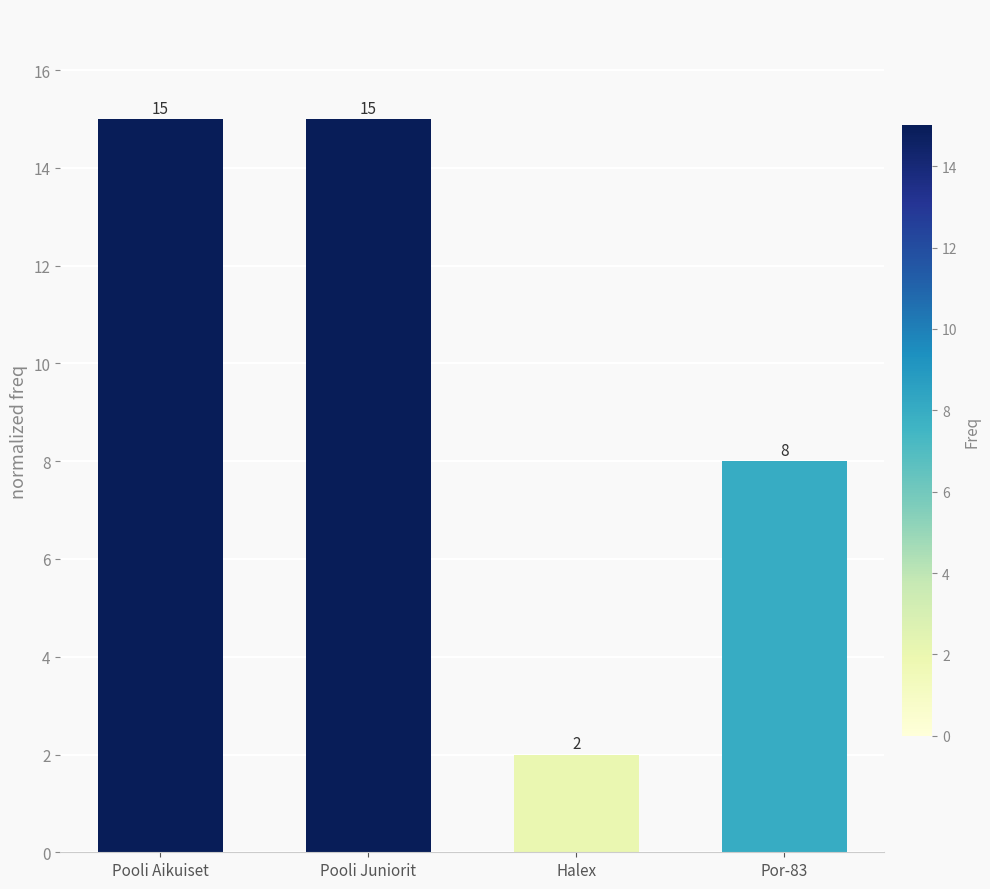

Between Por-83 and Halex, which is larger?

Por-83